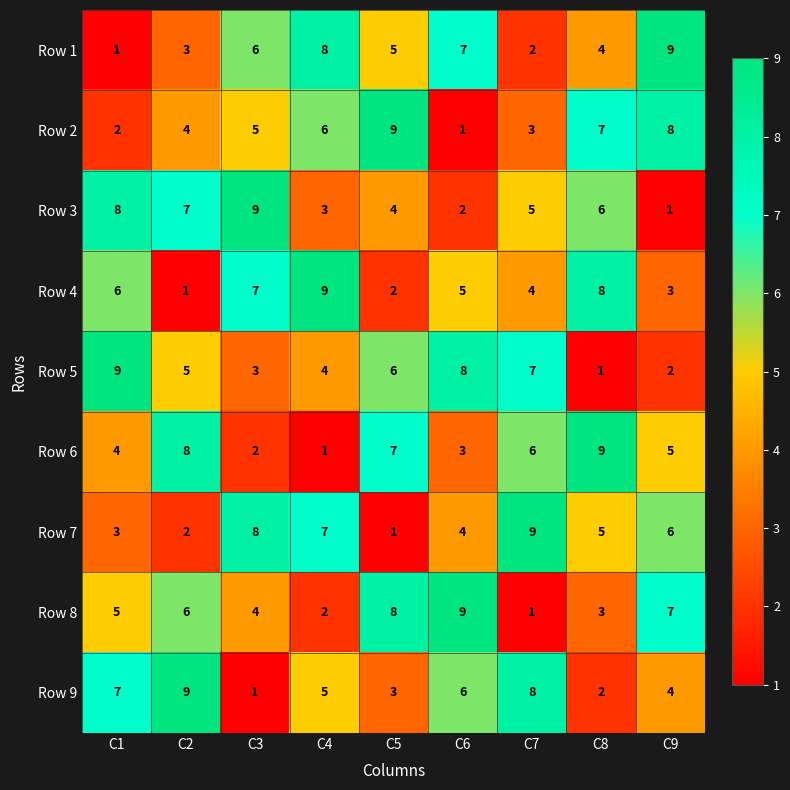

Rank the categories by Row 5 value from lowest to highest.

C8, C9, C3, C4, C2, C5, C7, C6, C1